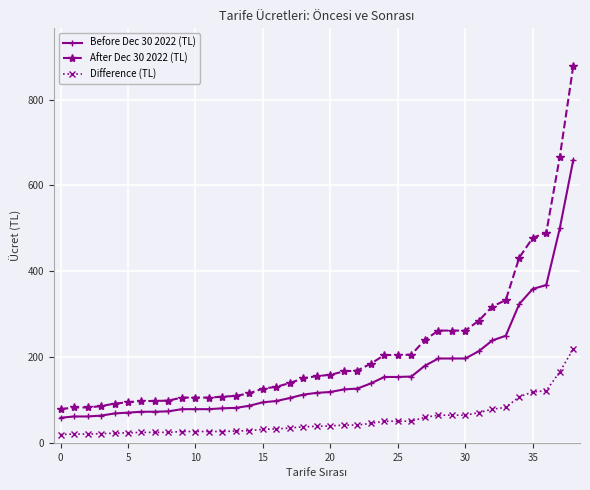

What is the smallest value displayed?

20